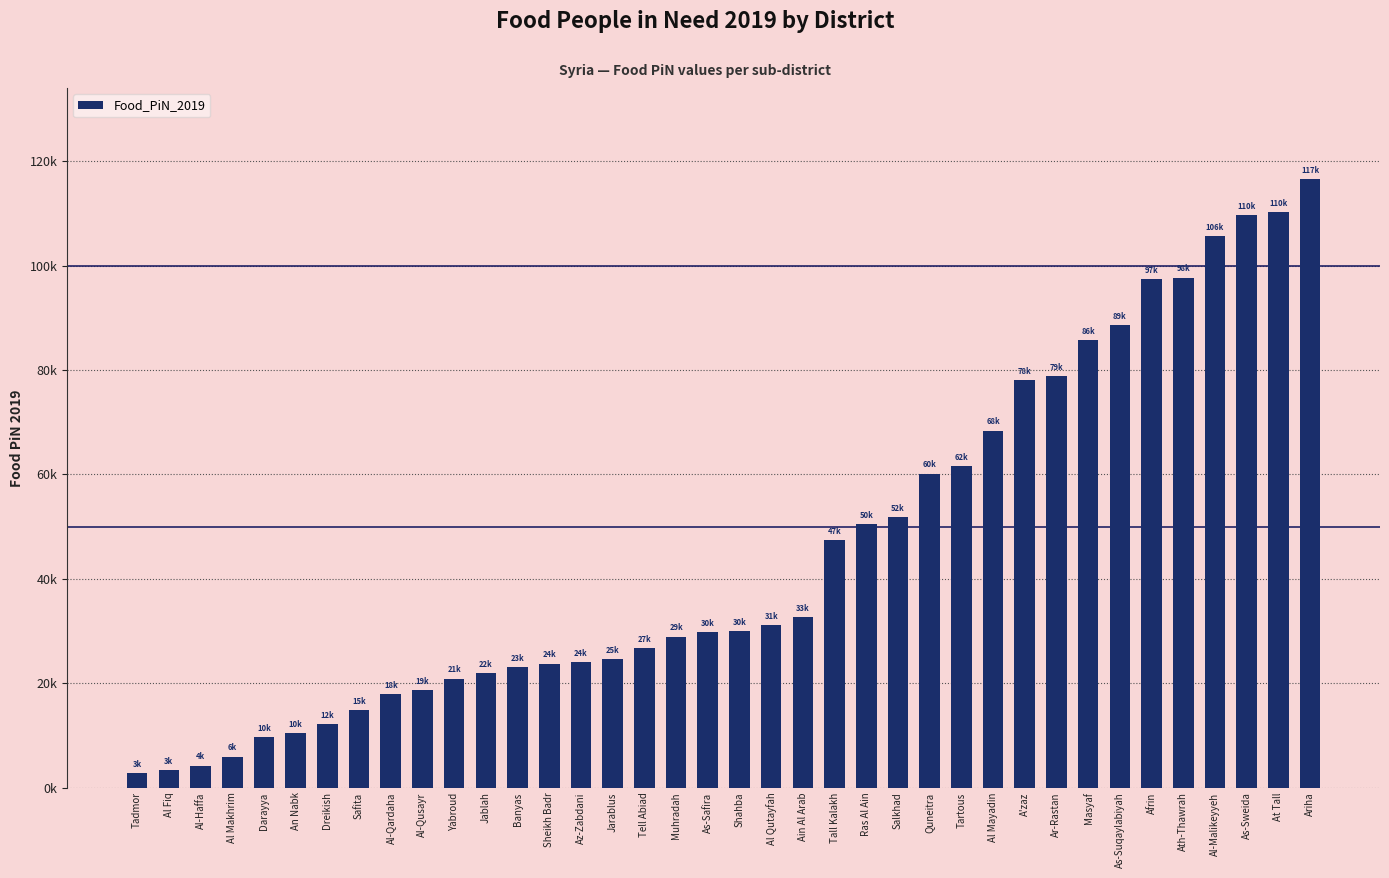

What is the difference between the second highest and minimum values?

107466